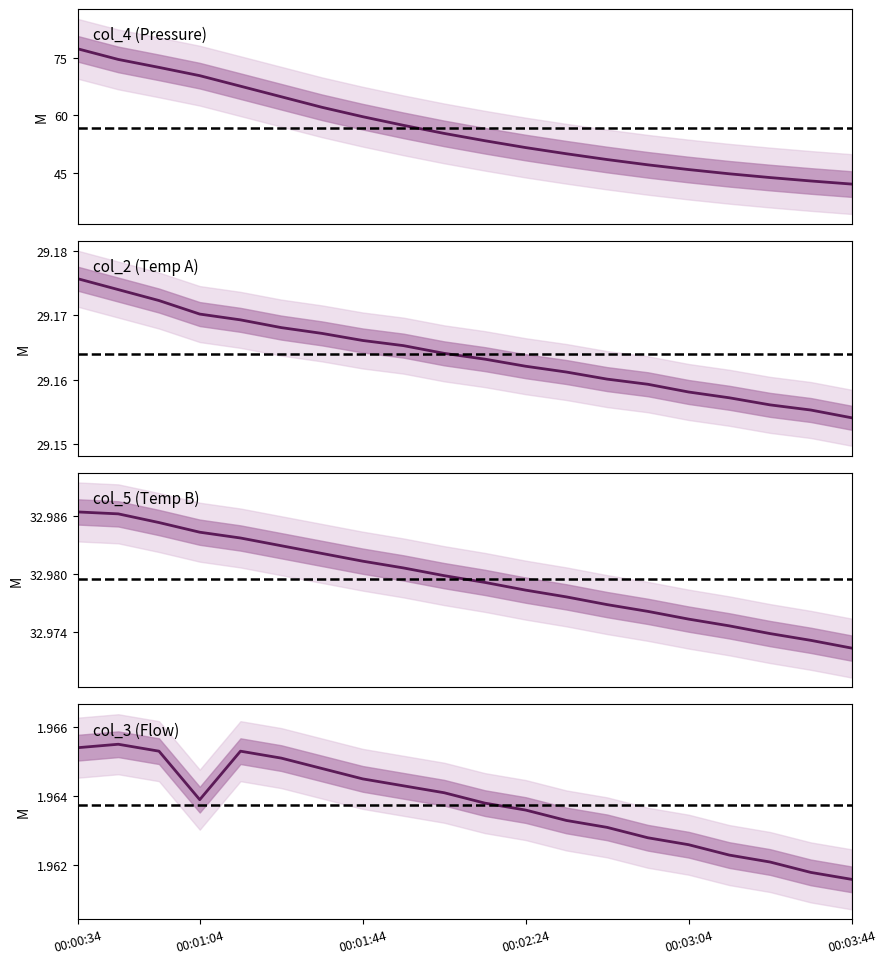

The col_3 (Flow) series shows 0.7 at 17. True or false?

False